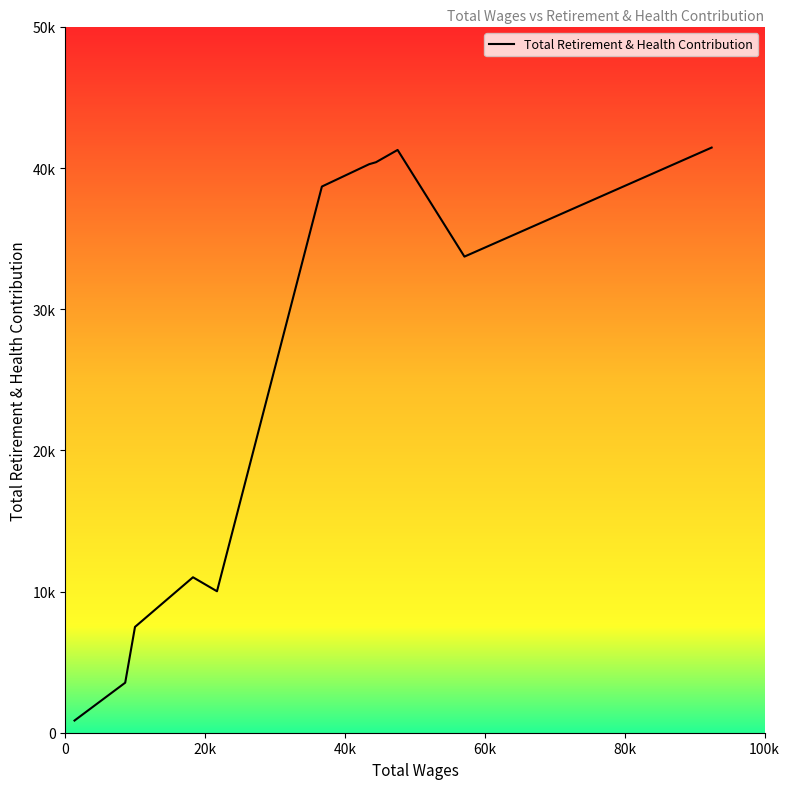

Reading right to left, what are all the values shown in this chart?

41453	33730	41287	40417	40276	38694	10020	11013	7495	3544	863